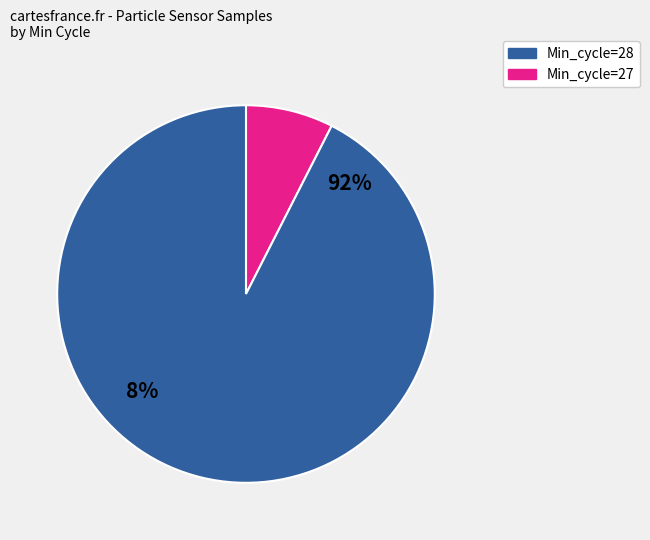

Which category has the biggest portion of the pie?

28